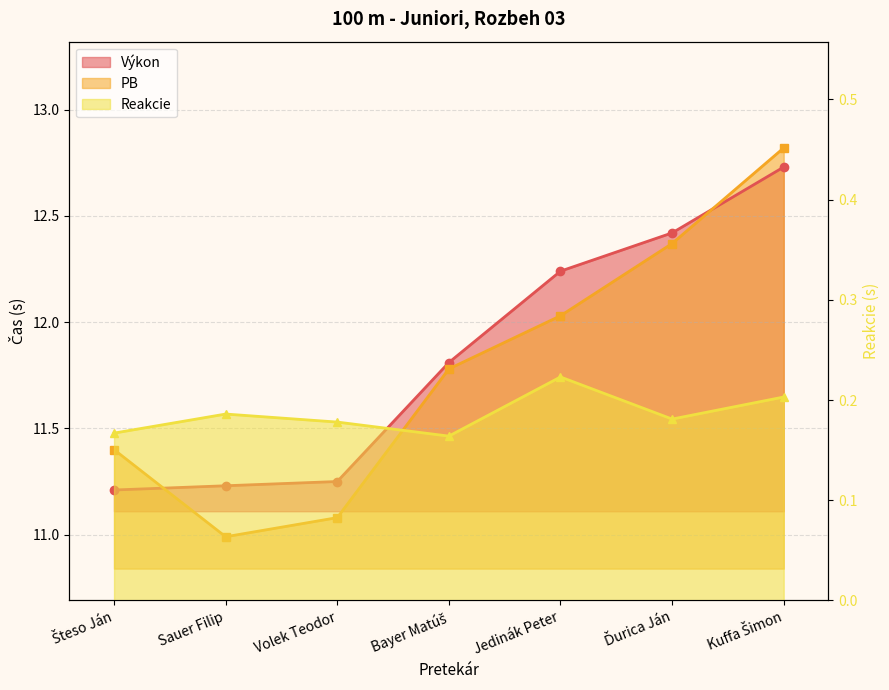

What position from the right is Šteso Ján?

7